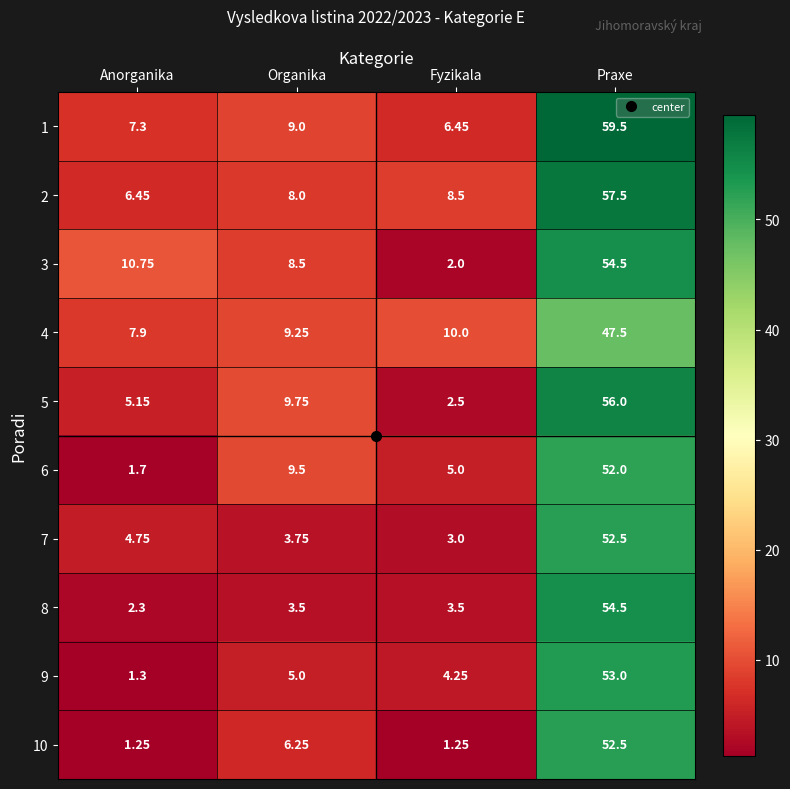

At which category is the sum across all series the highest?

Praxe